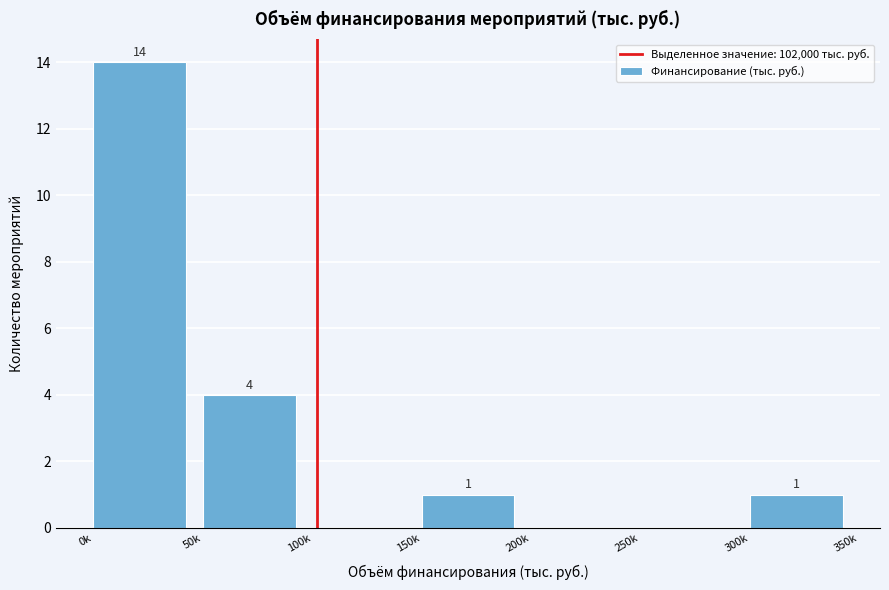

Reading left to right, what are all the values shown in this chart?

0k=14	50k=4	100k=0	150k=1	200k=0	250k=0	300k=1